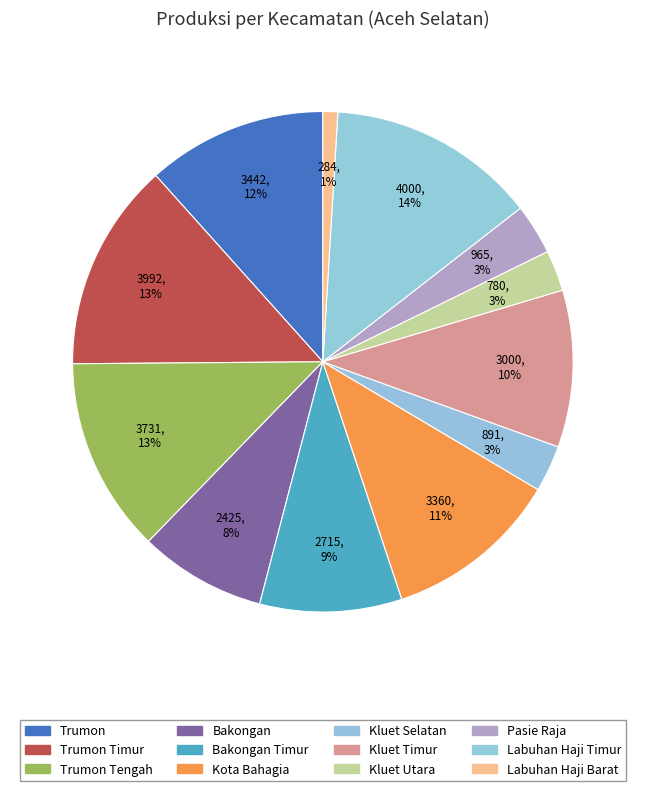

Rank the categories by value from lowest to highest.

Labuhan Haji Barat, Kluet Utara, Kluet Selatan, Pasie Raja, Bakongan, Bakongan Timur, Kluet Timur, Kota Bahagia, Trumon, Trumon Tengah, Trumon Timur, Labuhan Haji Timur